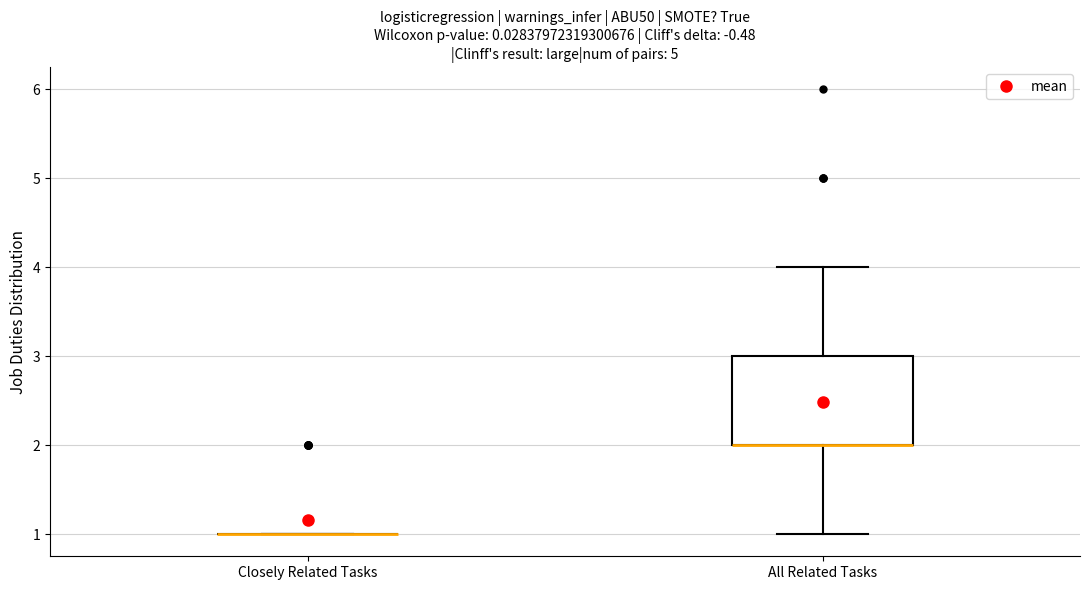

Reading left to right, read every box against the y-axis: the position of its median line, the range the box covers, and the ends of its whiskers. The values are not printed on the chart, so give them approximately, as read against the axis.

Closely Related Tasks: box collapsed to a line at 1, whiskers 1 to 1
All Related Tasks: median 2 (drawn on the box's lower edge), box 2 to 3, whiskers 1 to 4